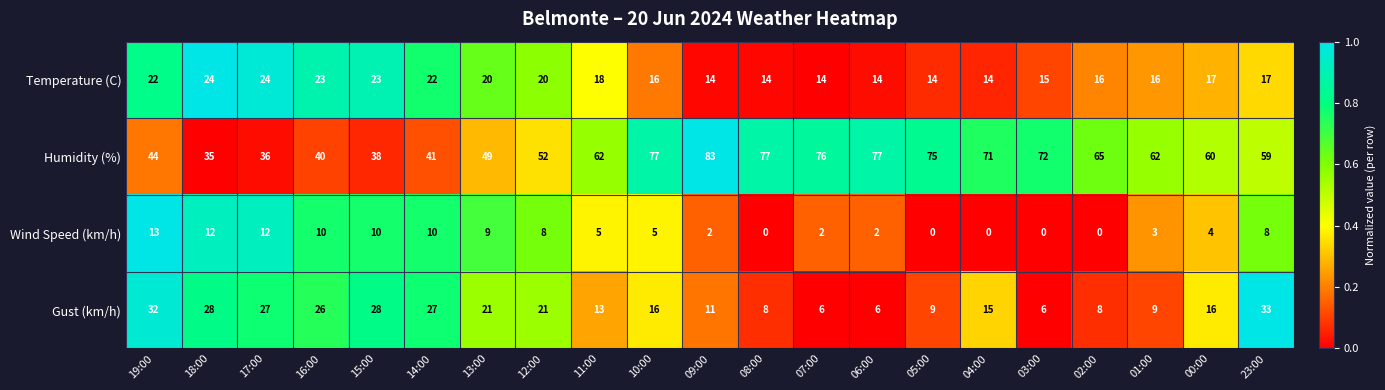

What is the total value across all series at 04:00?

100